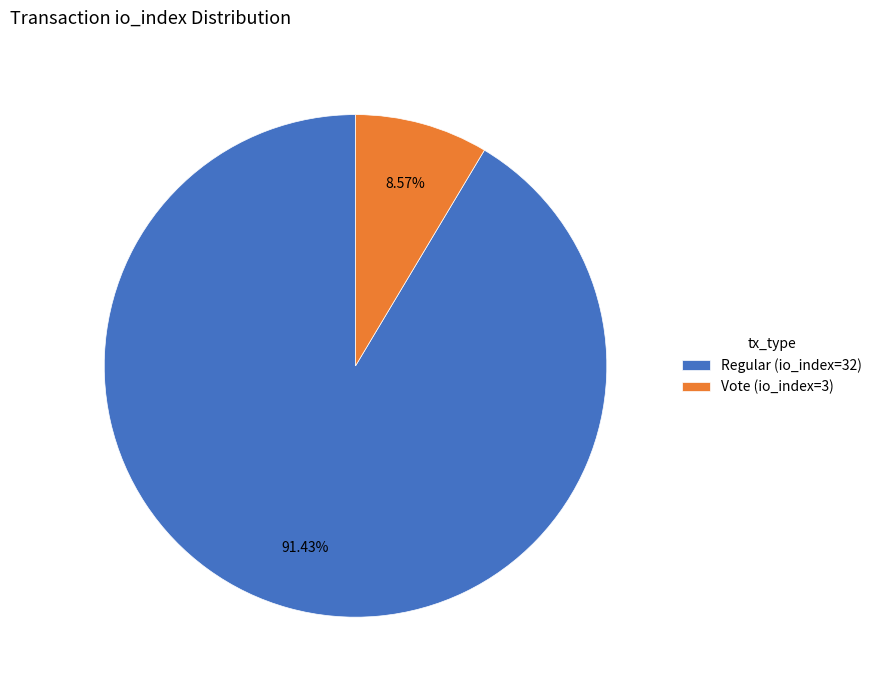

What portion of the pie excludes Regular?

8.6%